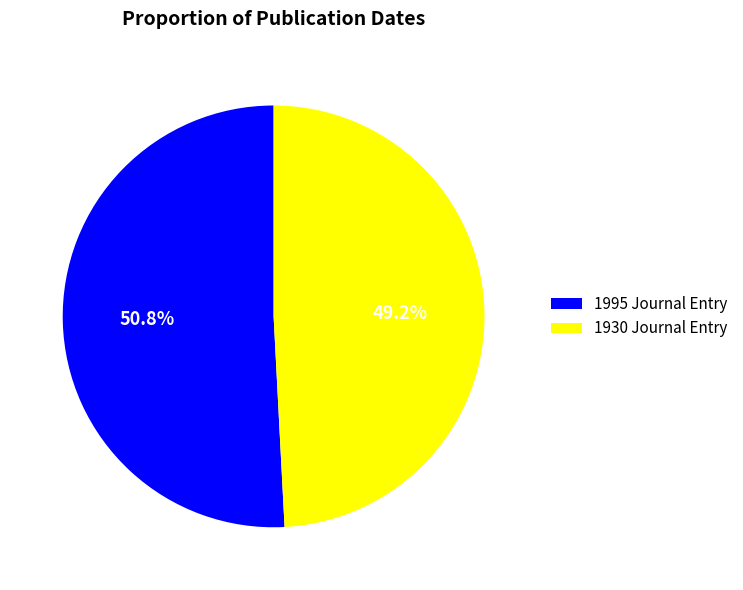

Is there any slice that represents more than half of the pie?

Yes